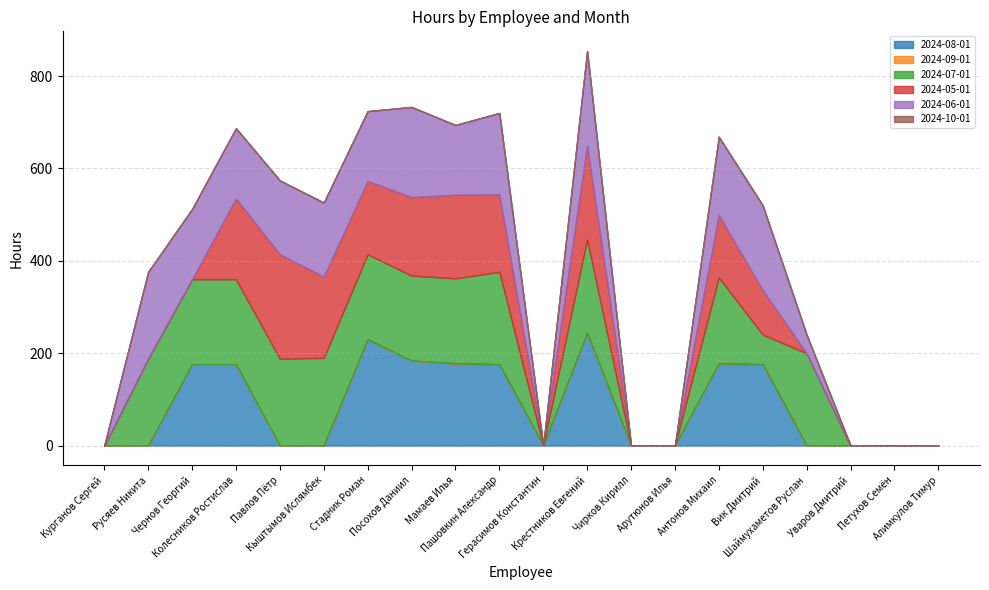

What is the label of the 4th point from the right?

Шаймухаметов Руслан